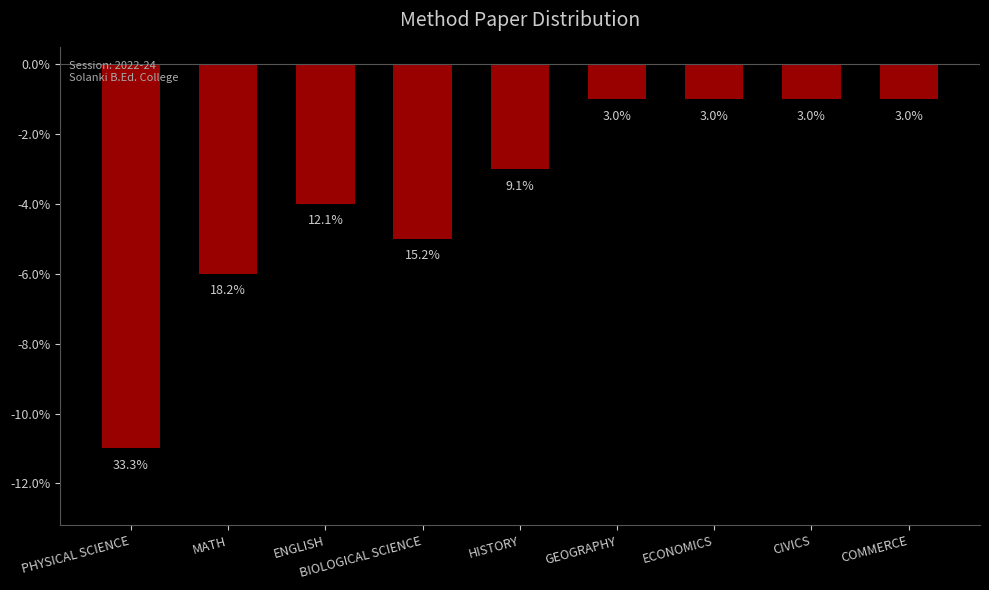

Where is the data nearest to the value -6?

MATH